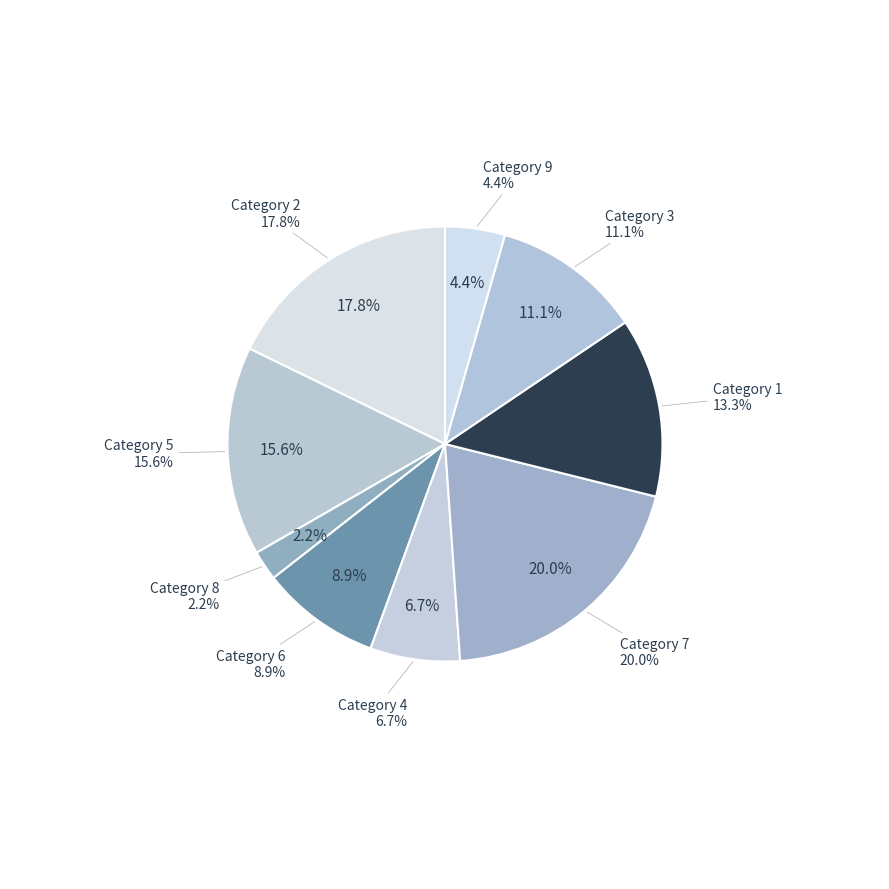

To the nearest percent, what is the combined percentage of 3 and 6?

20%